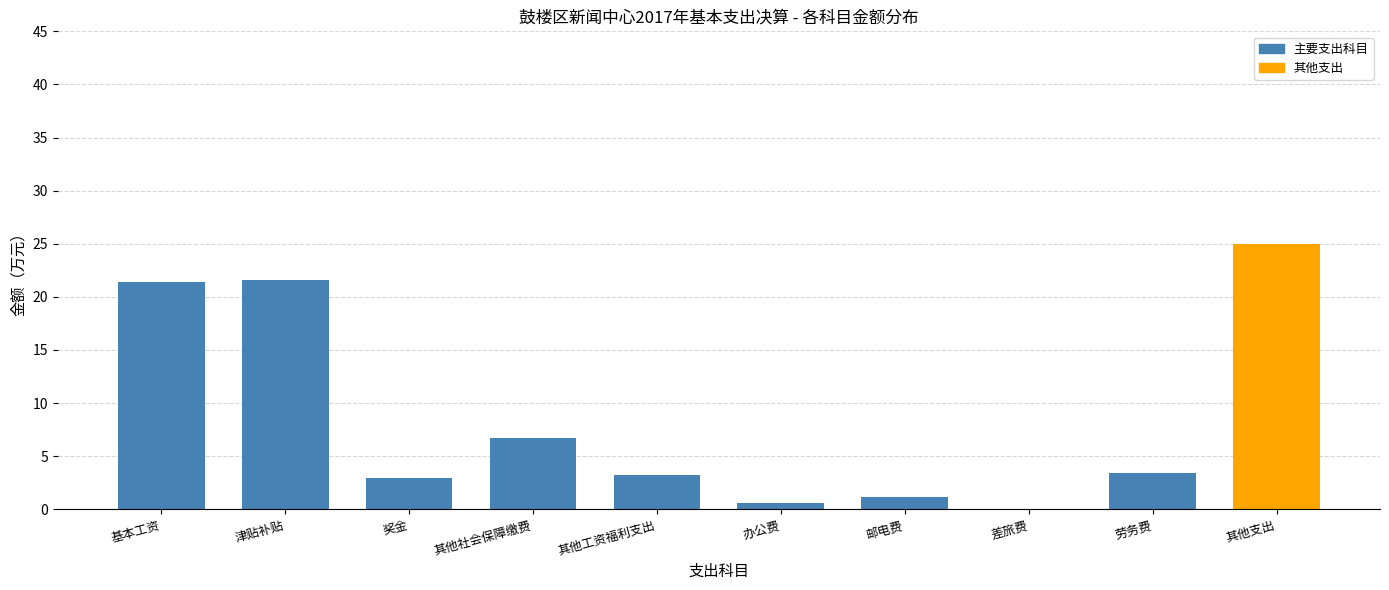

The value at 其他社会保障缴费 is 6.7. True or false?

True